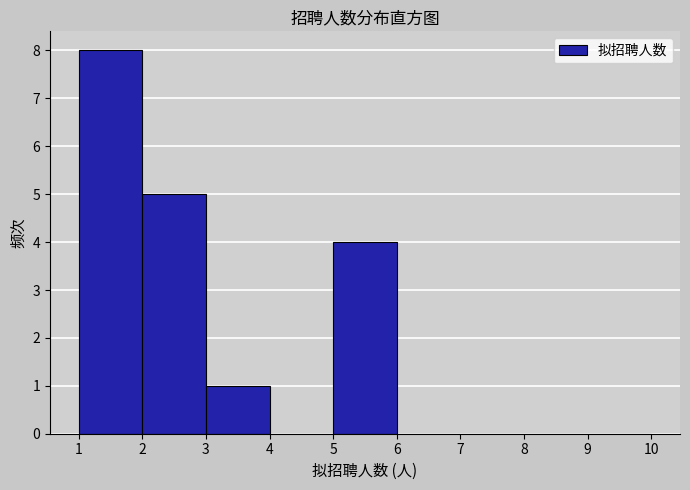

Which range on the x-axis has the tallest bar?

1 to 2